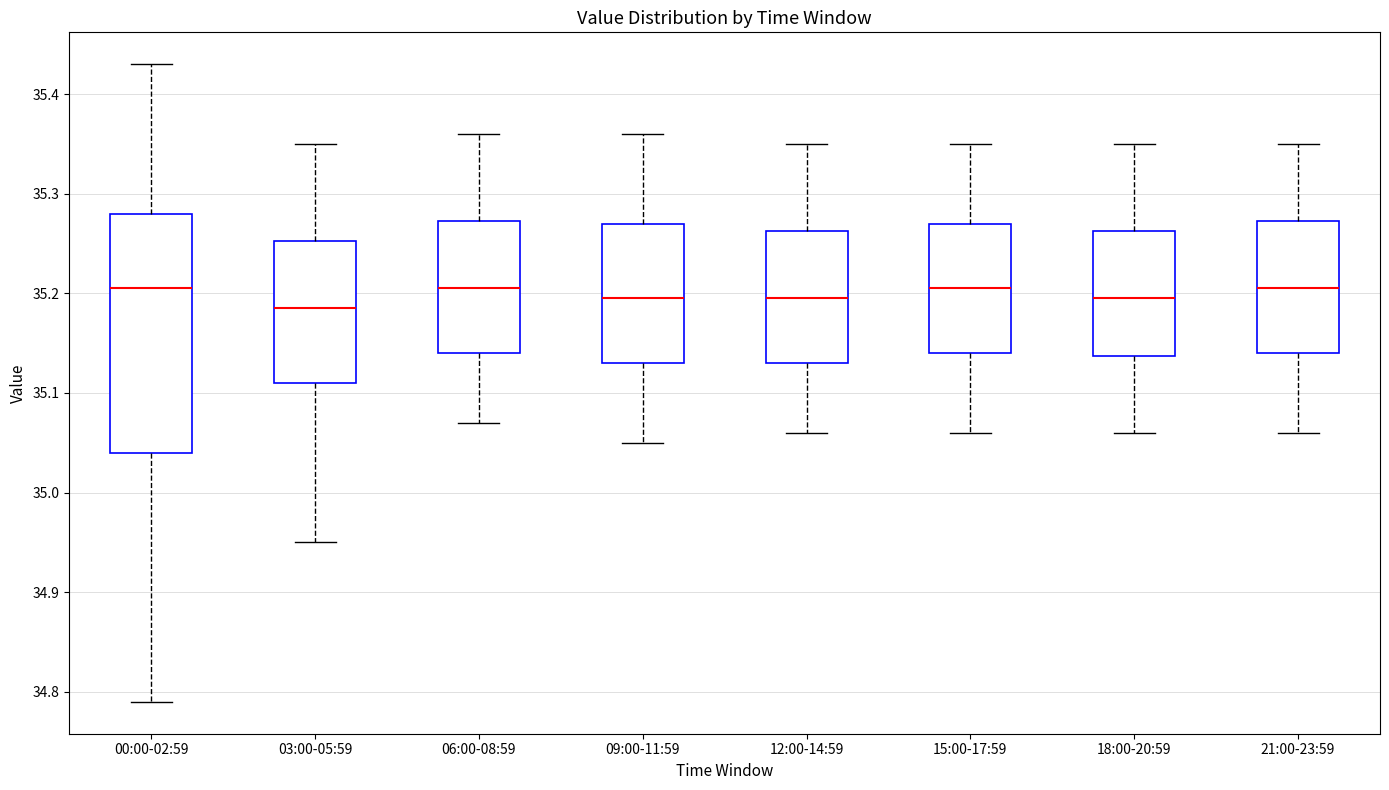

Which box is the tallest, from its lower edge to its upper edge?

00:00-02:59